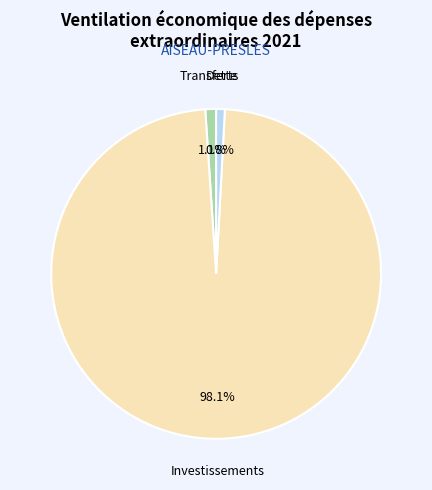

Does any single category account for the majority?

Yes